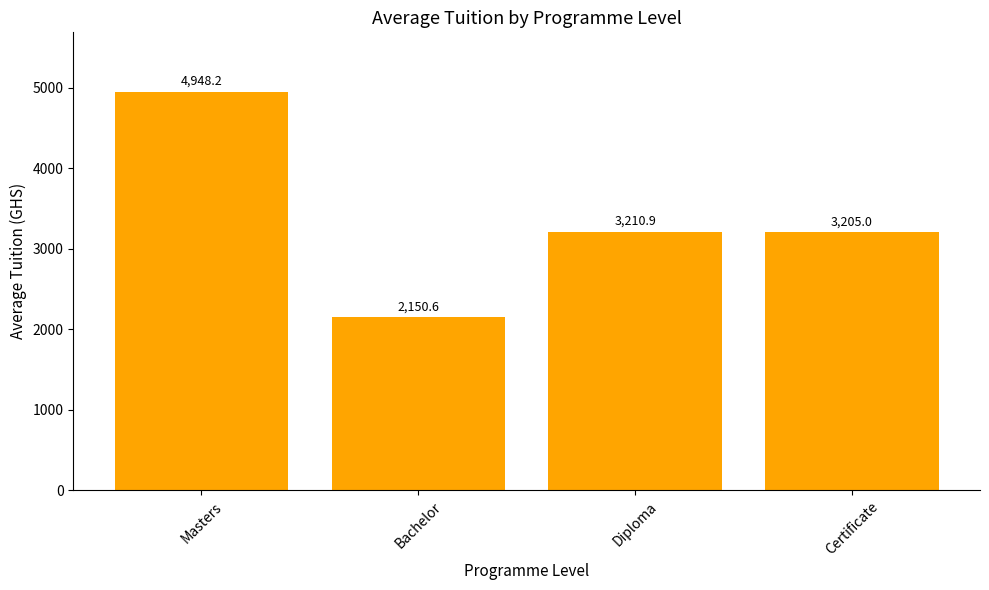

Where is the data nearest to the value 3549?

Diploma